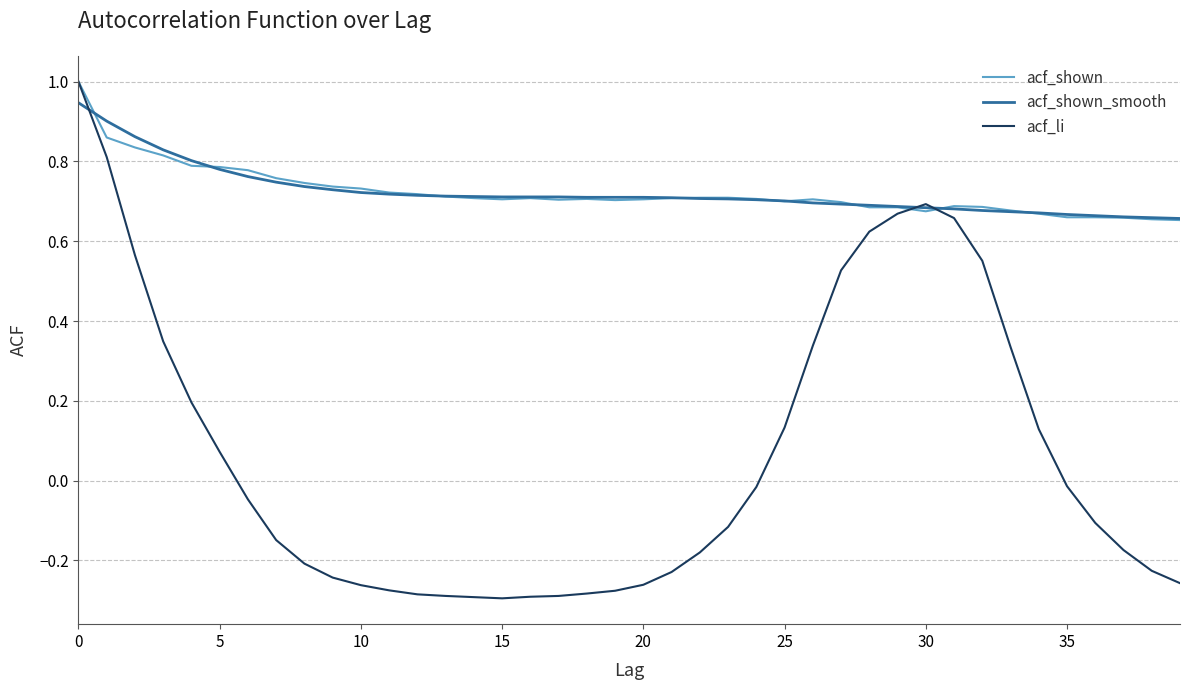

Which series has the largest range (max minus min)?

acf_li